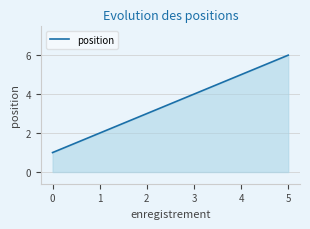

Reading right to left, list all the values displayed in this chart.

6	5	4	3	2	1